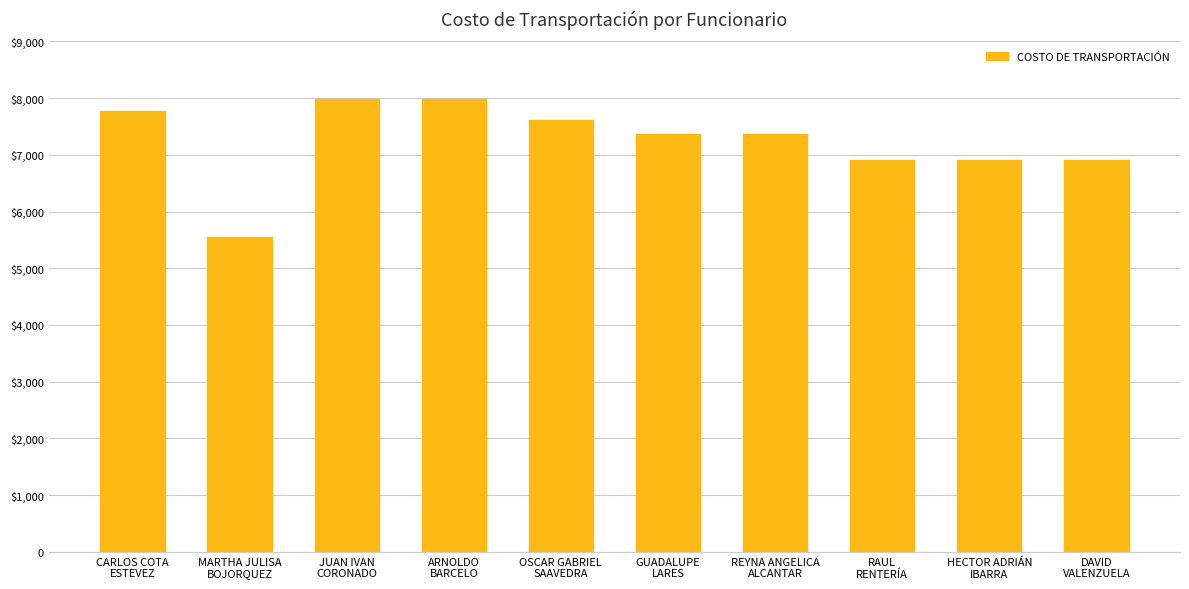

Which label corresponds to the smallest value in the chart?

MARTHA JULISA
BOJORQUEZ